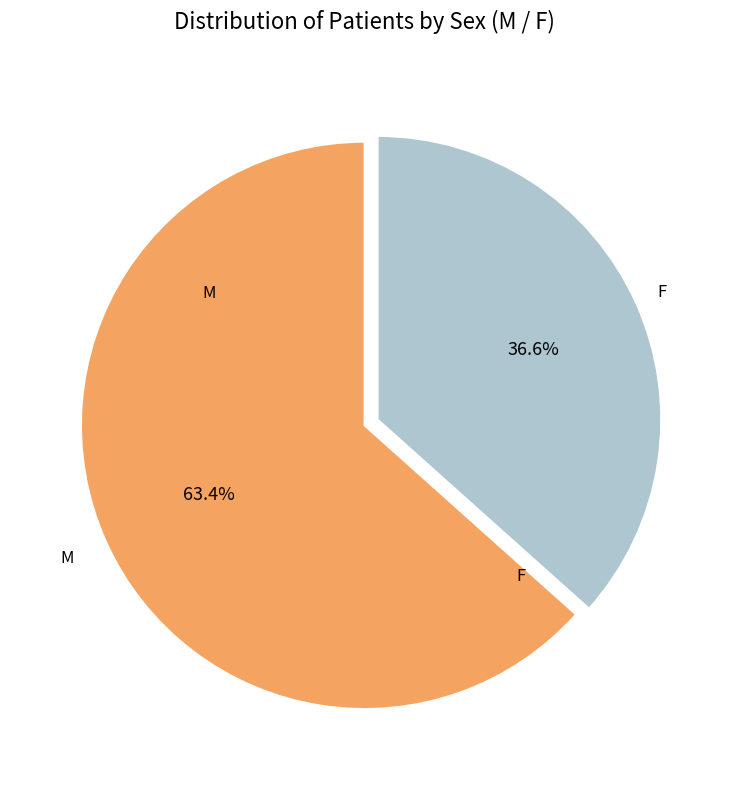

Rank the categories by value from highest to lowest.

M, F